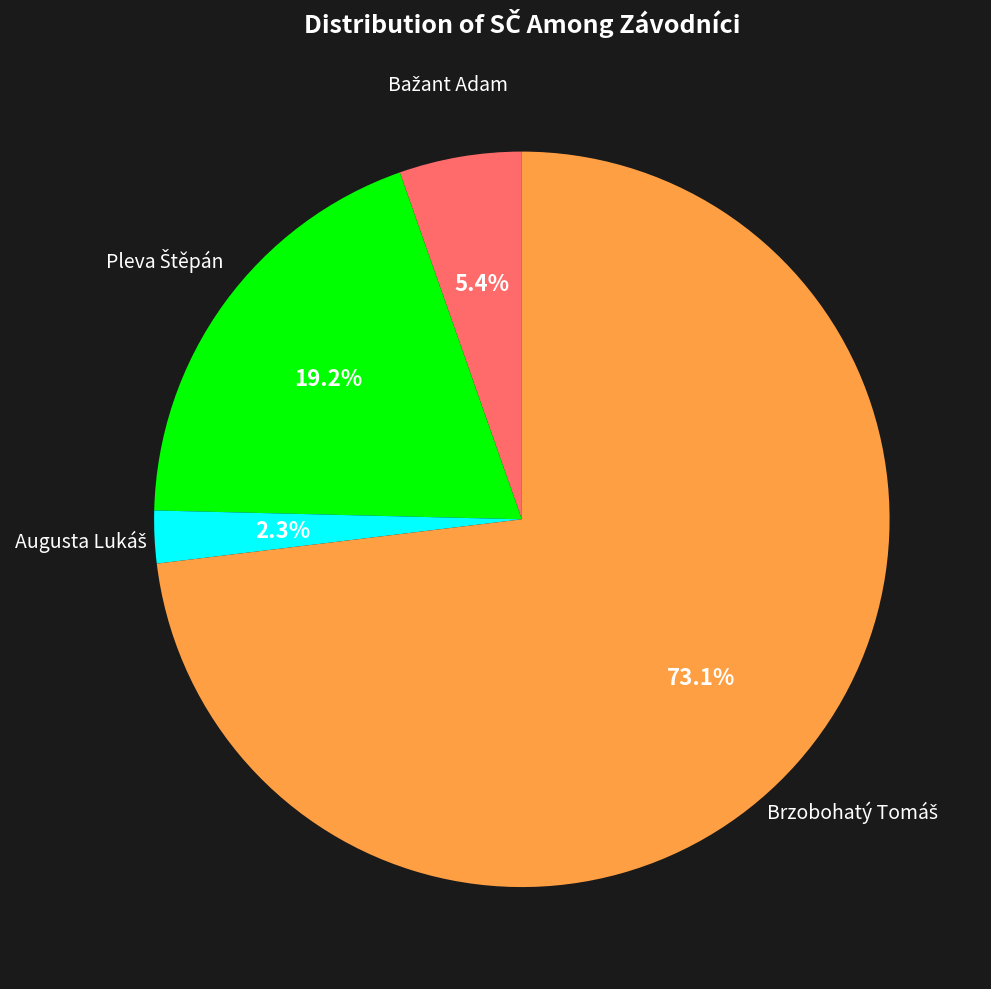

Is there a majority slice in this chart?

Yes